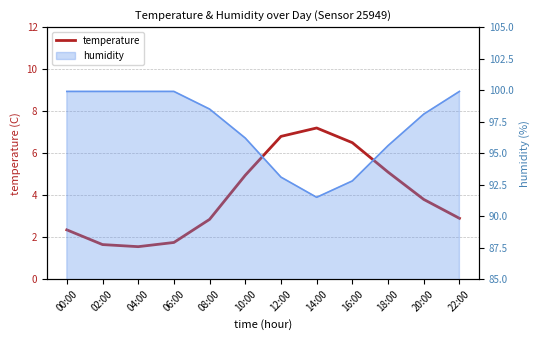

Reading left to right, list all the values displayed in this chart.

2.4	1.6	1.6	1.8	2.9	5.0	6.8	7.2	6.5	5.1	3.8	2.9